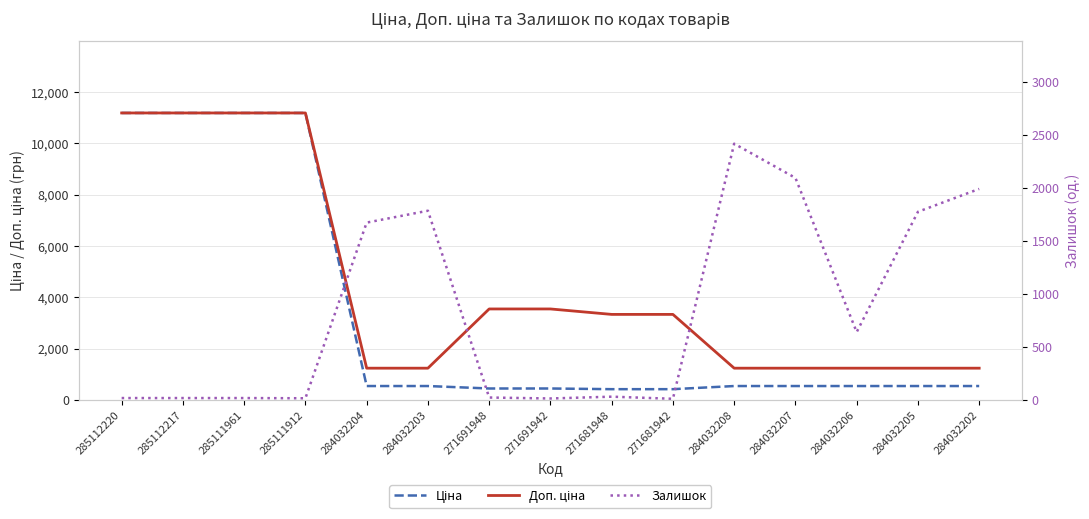

What is the approximate value of Залишок at 284032203?

1786.0